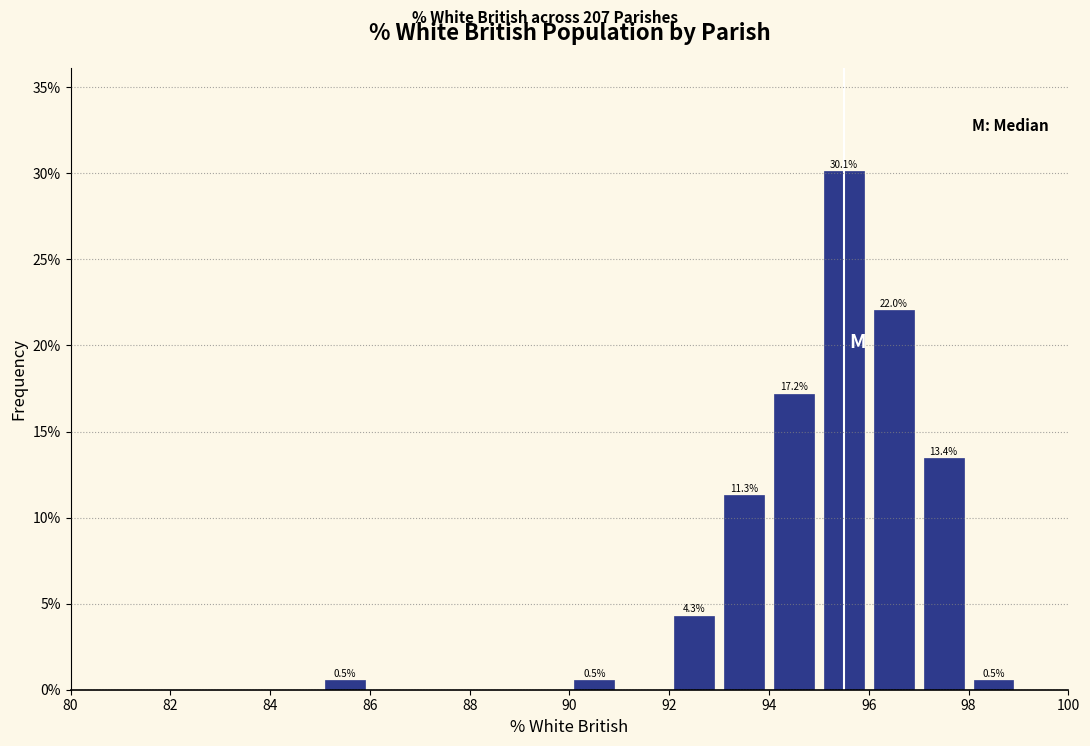

Over which range of the x-axis is the bar tallest?

95 to 96